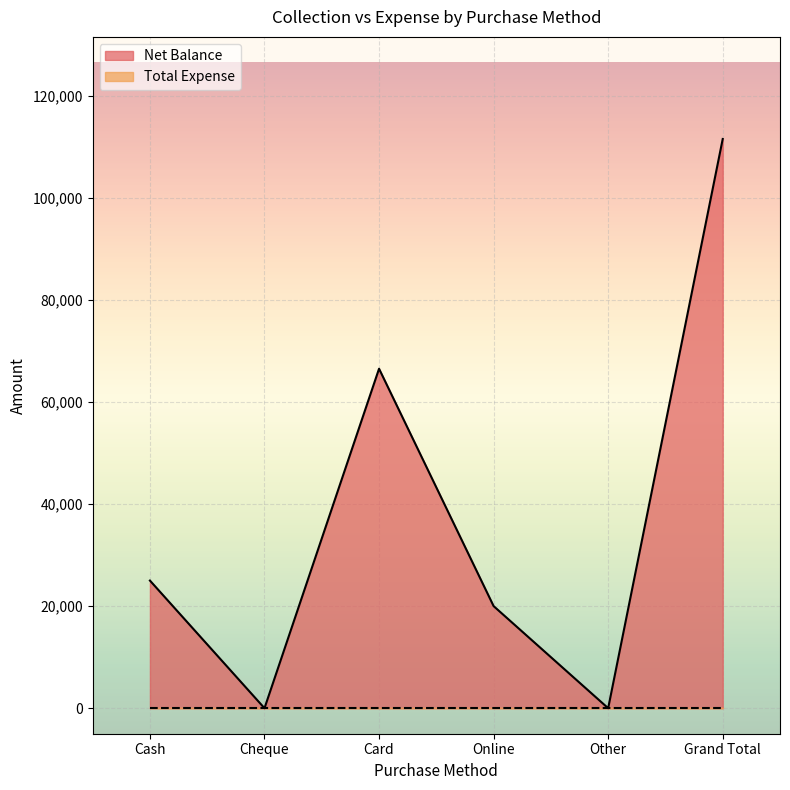

What is the difference between the maximum and second lowest values?

111501